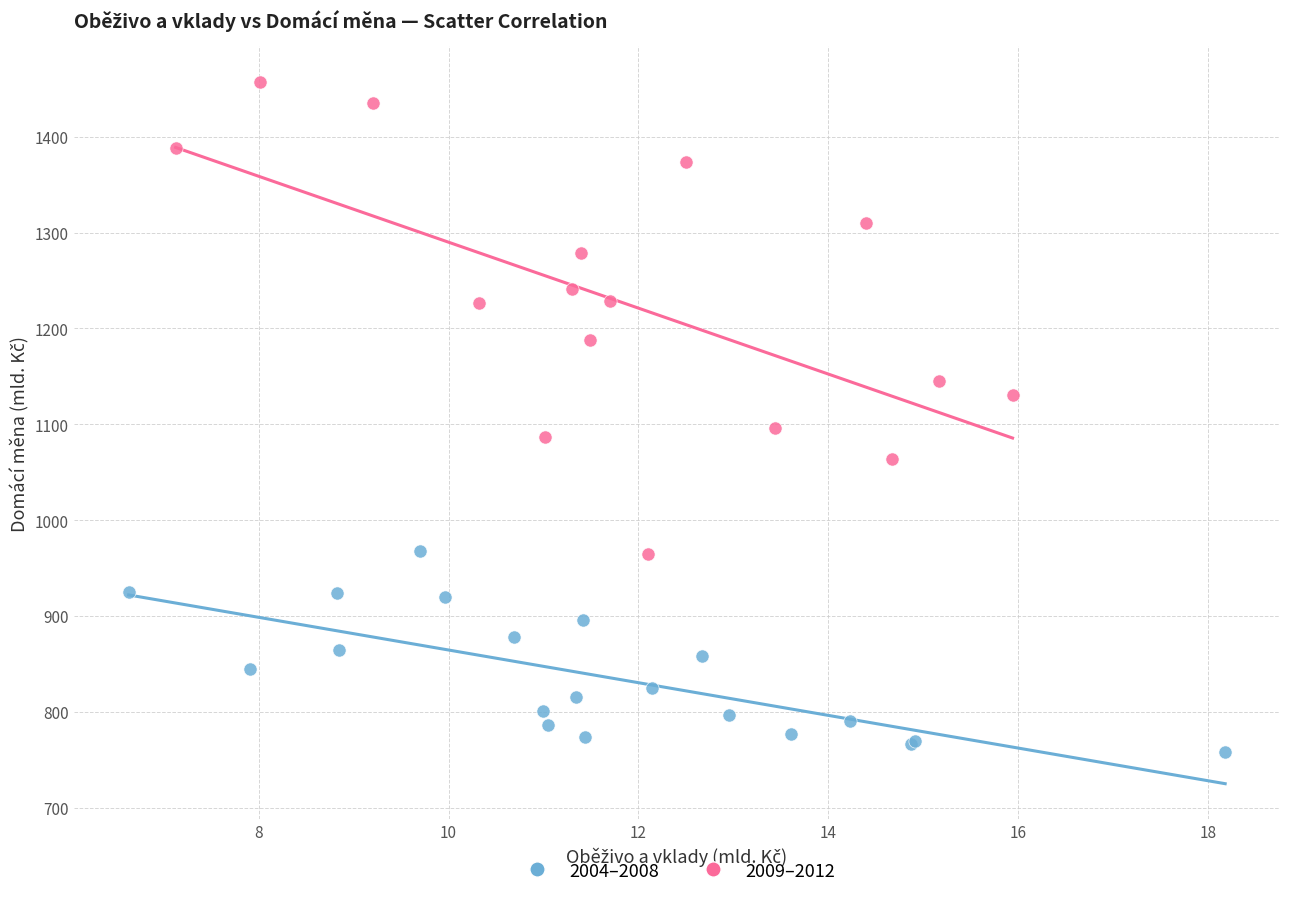

Which series reaches the minimum Y coordinate?

2004–2008